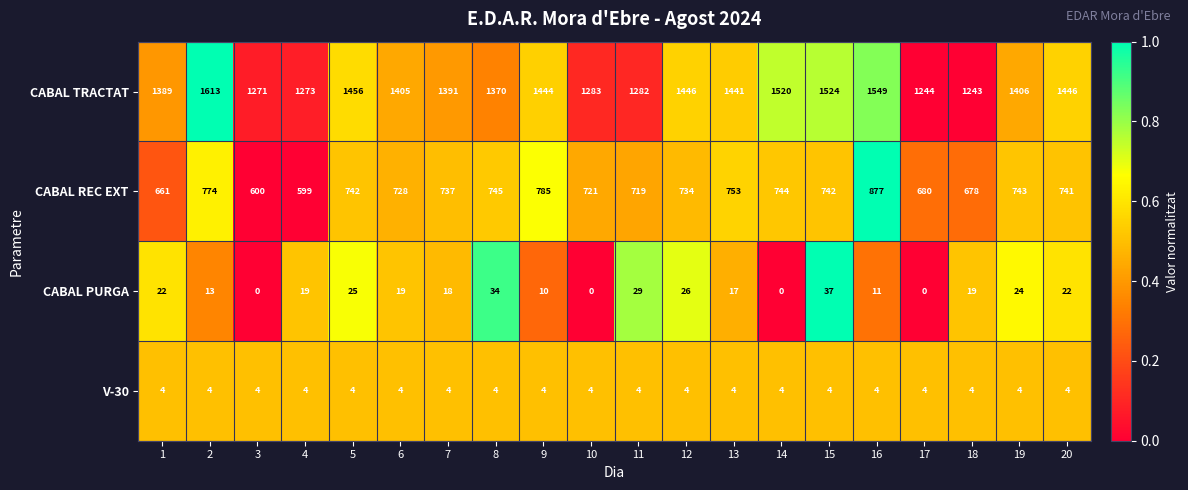

What is the sum of the CABAL REC EXT values at 12 and 1?

1395